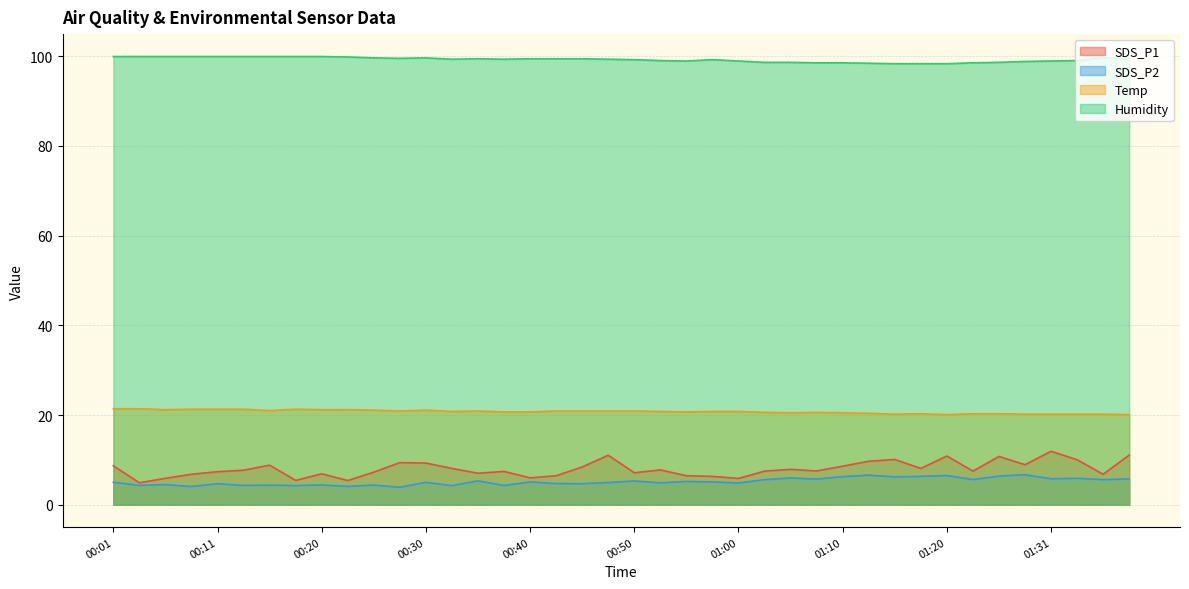

How many values in the SDS_P1 series are below 7?

12